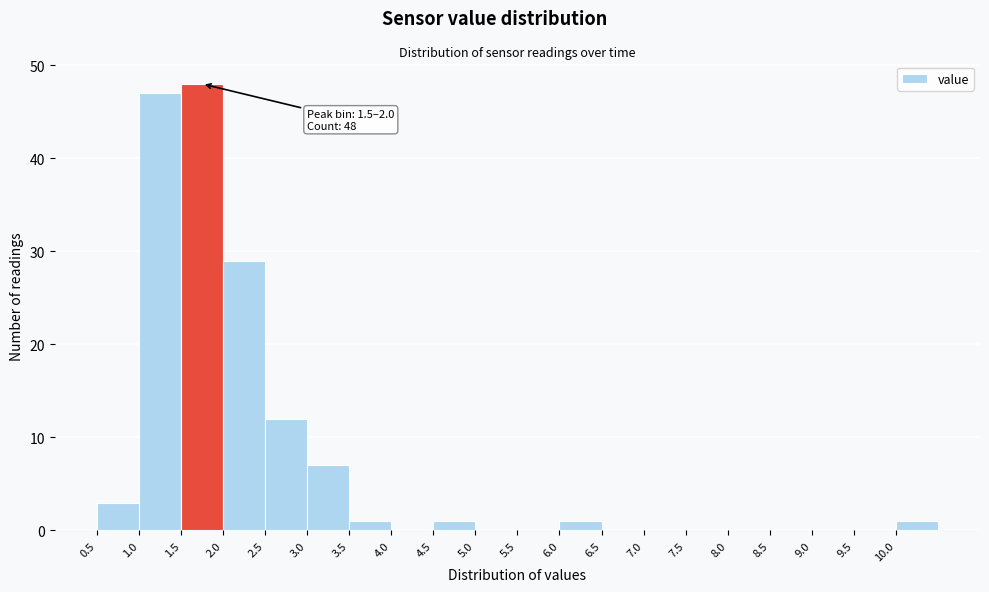

Which range on the x-axis has the tallest bar?

1.5 to 2.0